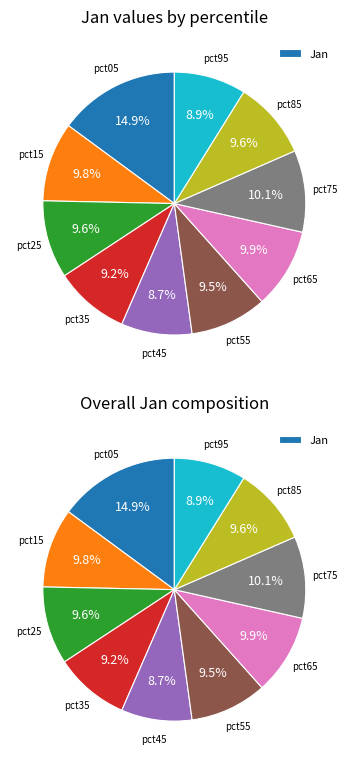

Which category has the biggest portion of the pie?

pct05